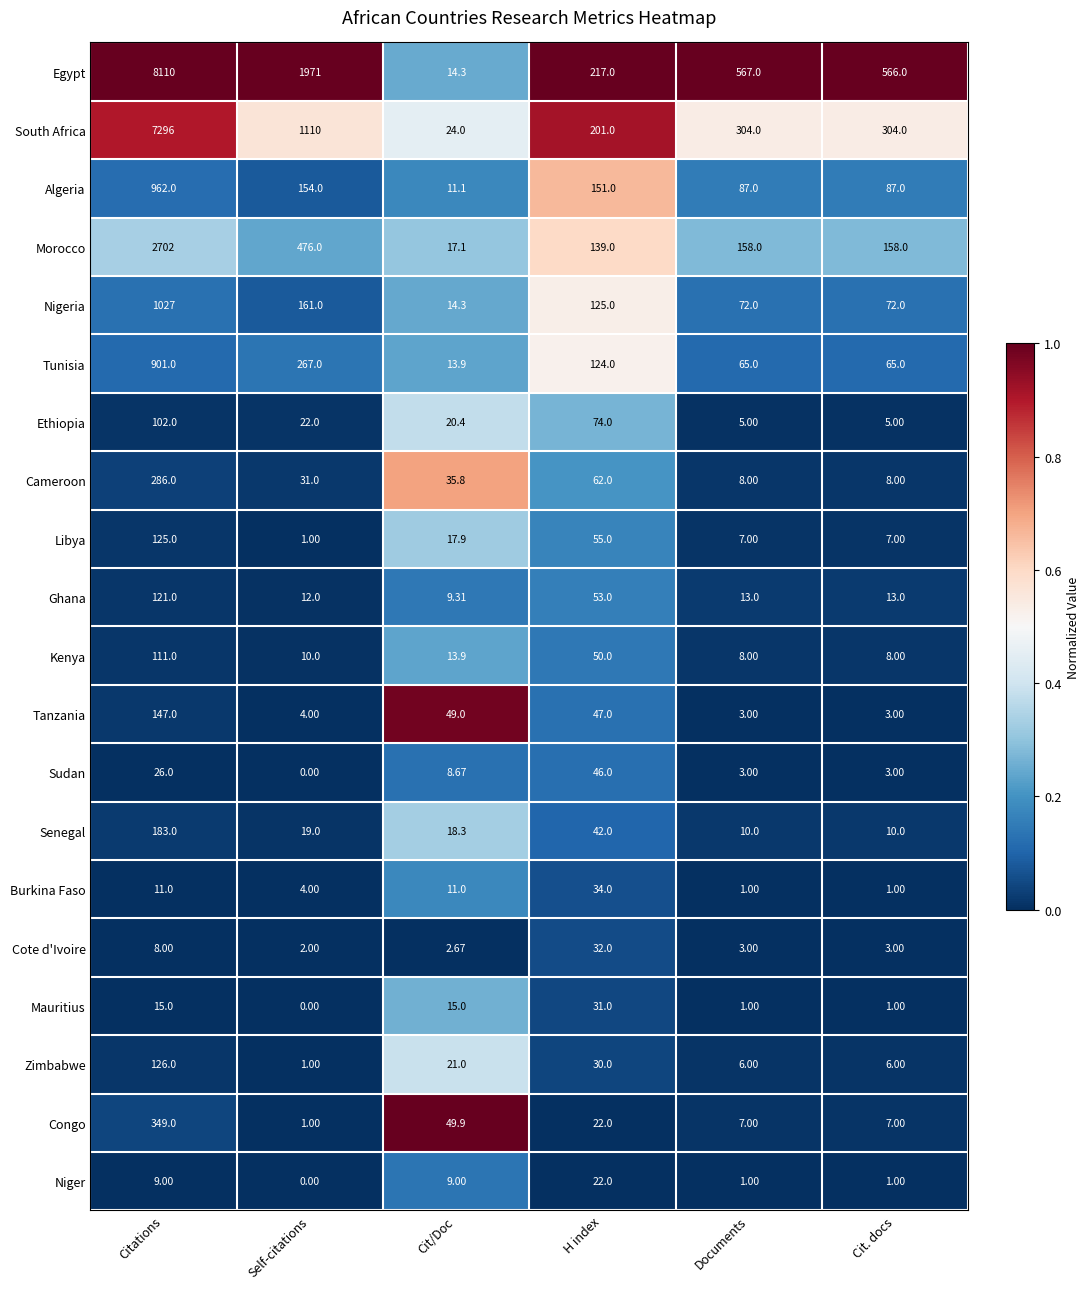

Which series changed the most between Self-citations and Cit. docs?

Egypt